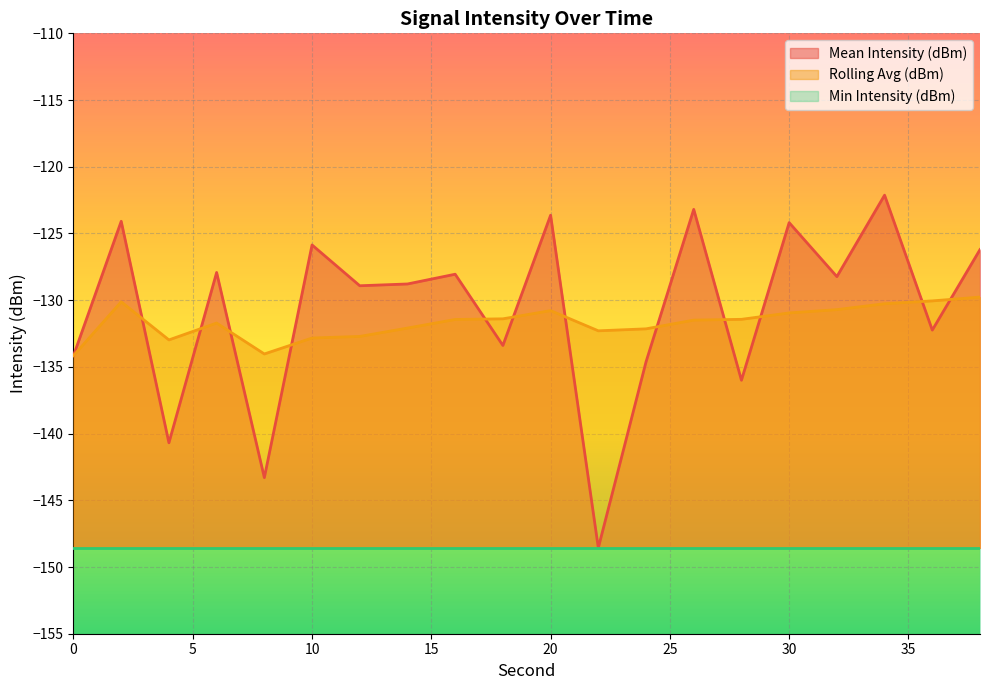

How many categories are shown in the chart?

20